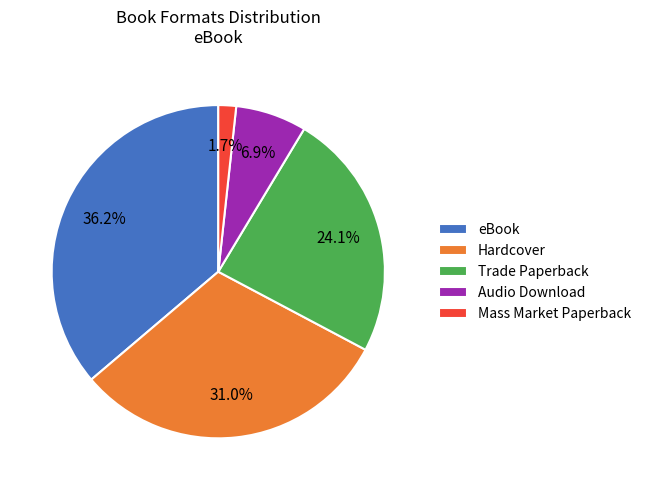

What portion of the pie excludes Mass Market Paperback?

98.3%